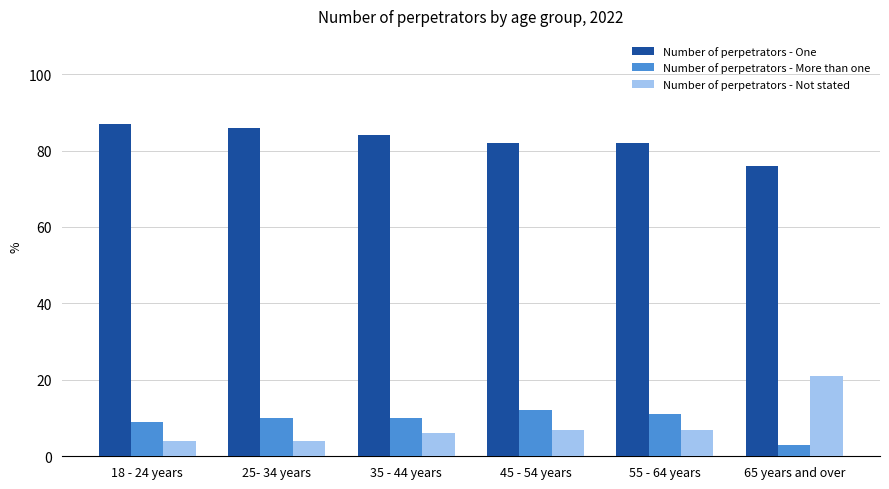

Which series has the widest spread of values?

Number of perpetrators - Not stated